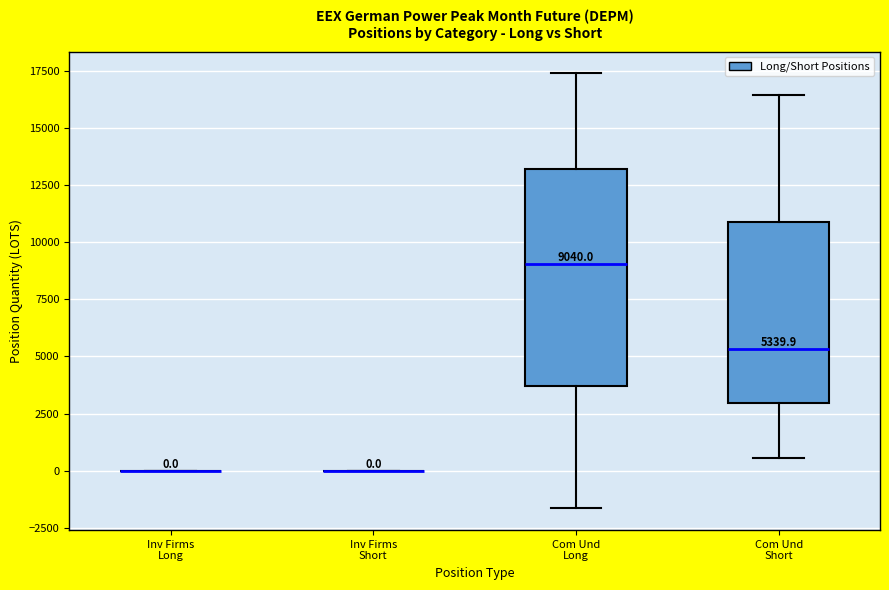

Comparing the boxes themselves (not the whiskers), which one is the tallest?

Com Und Long